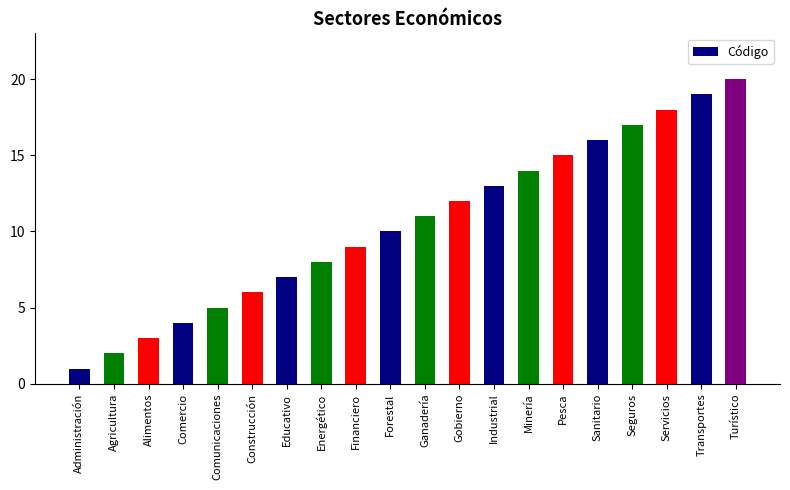

Between Transportes and Comunicaciones, which is larger?

Transportes